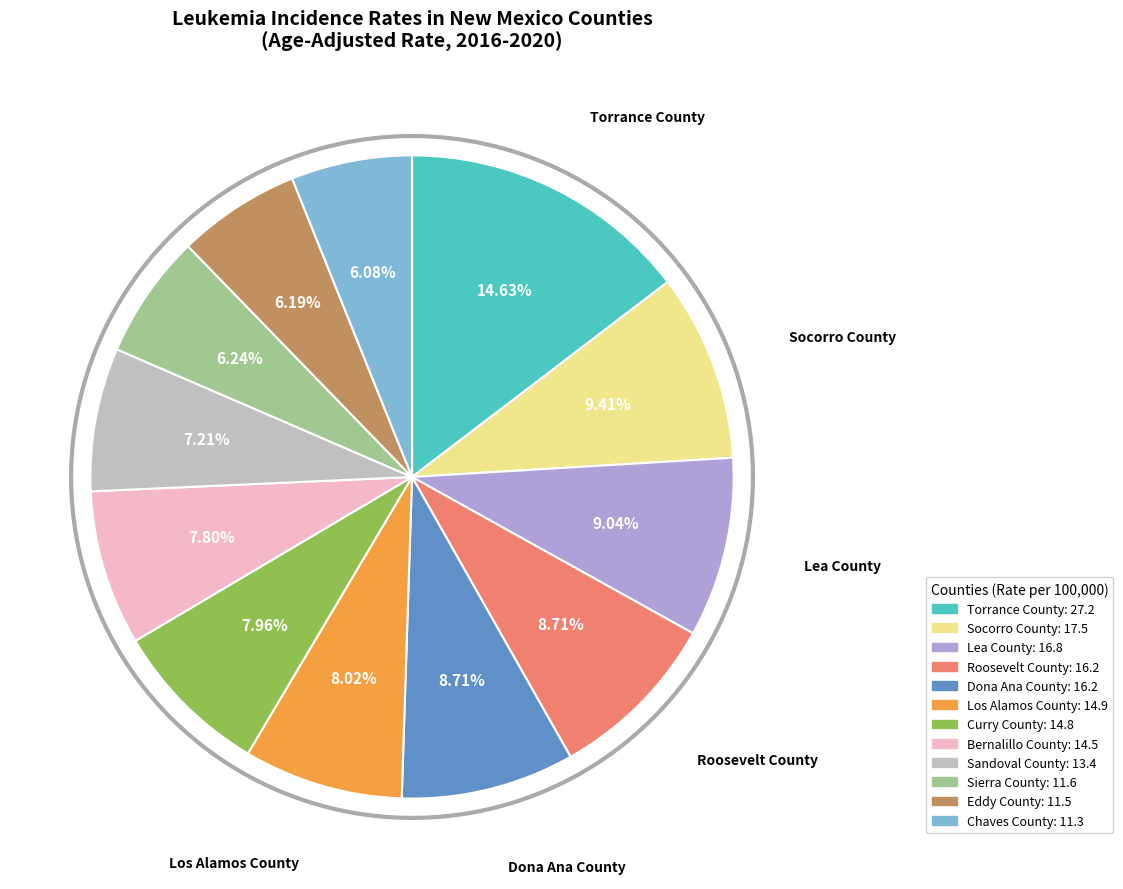

Rank the categories by value from lowest to highest.

Chaves County, Eddy County, Sierra County, Sandoval County, Bernalillo County, Curry County, Los Alamos County, Roosevelt County, Dona Ana County, Lea County, Socorro County, Torrance County